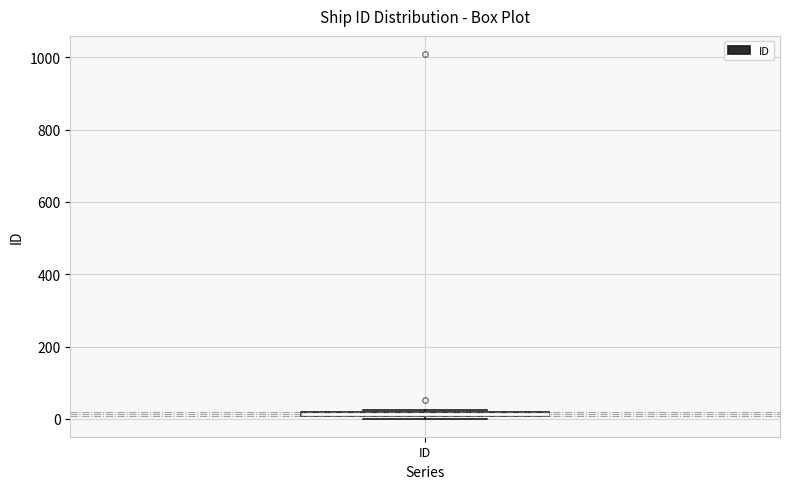

Where is the lower edge of the box for ID on the y-axis? The values are not printed on the chart, so give them approximately, as read against the axis.

0